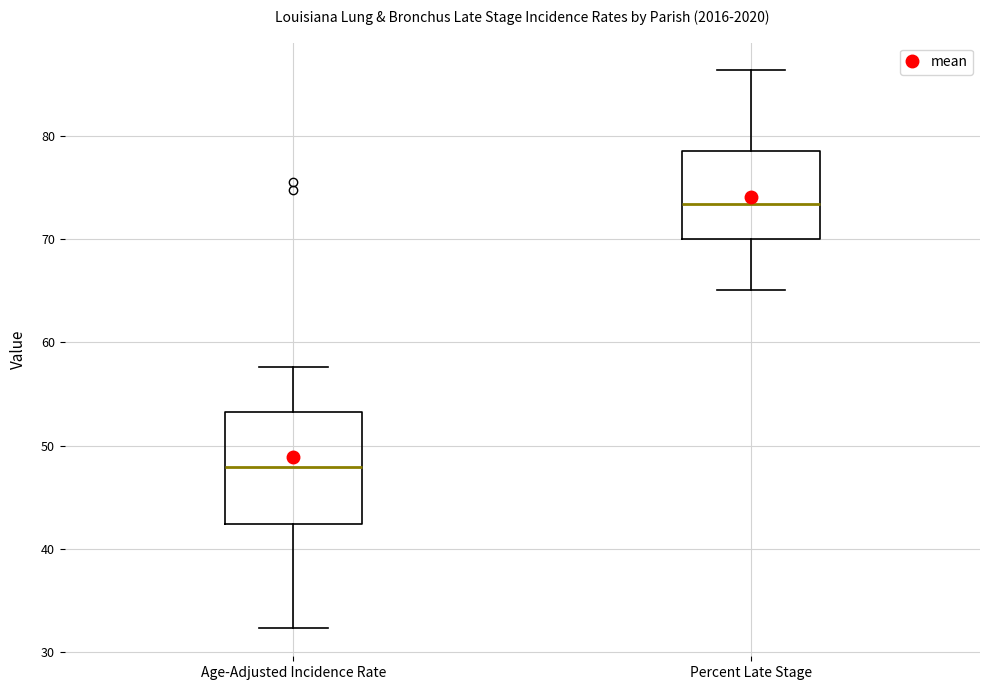

Reading left to right, transcribe this box plot: for each box, give where its median line is, the range the box spans, and where its two whiskers end, as read against the y-axis. The values are not printed on the chart, so give them approximately, as read against the axis.

Age-Adjusted Incidence Rate: median 48, box 42 to 53, whiskers 32 to 58
Percent Late Stage: median 73, box 70 to 79, whiskers 65 to 86